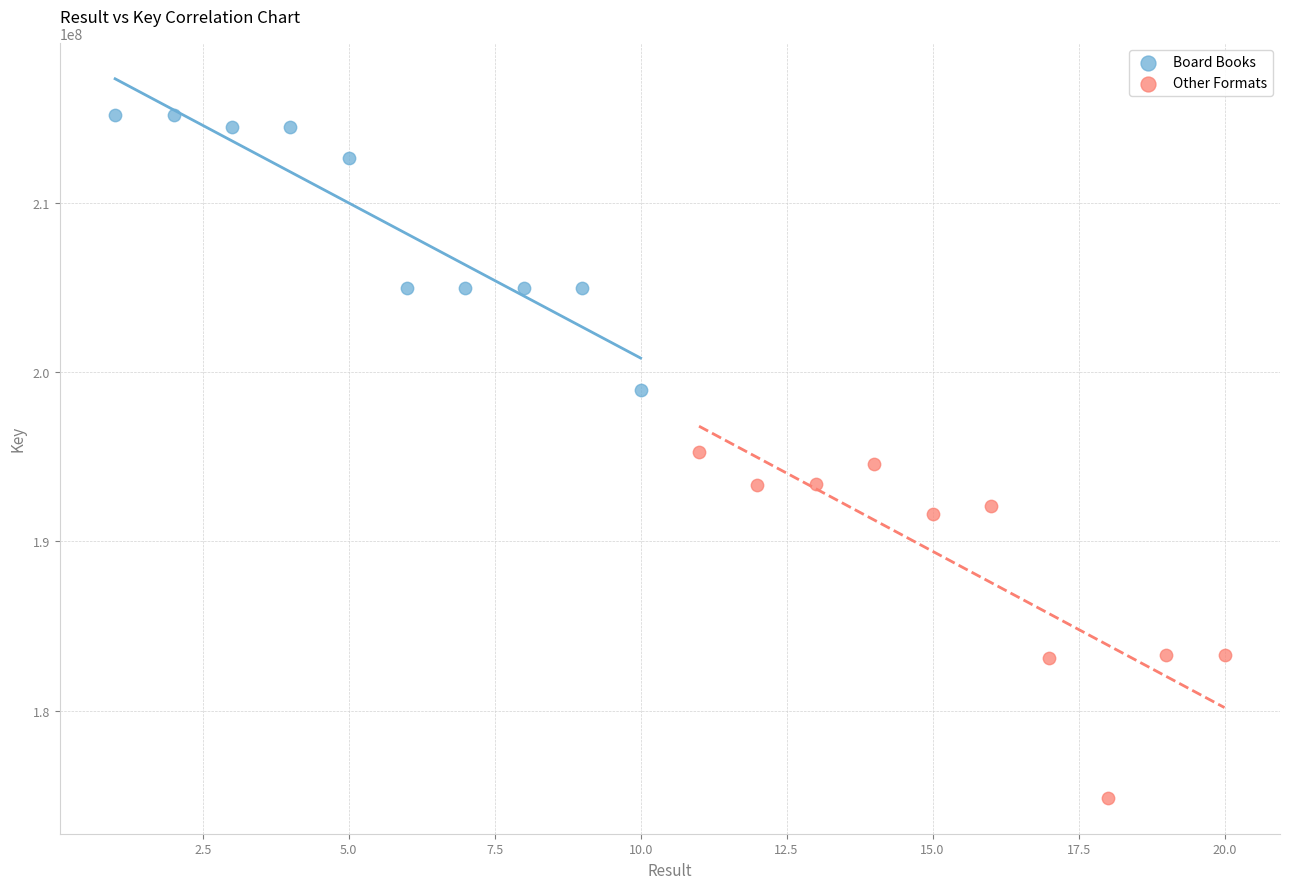

Which series has the largest Y range (max minus min)?

Other Formats